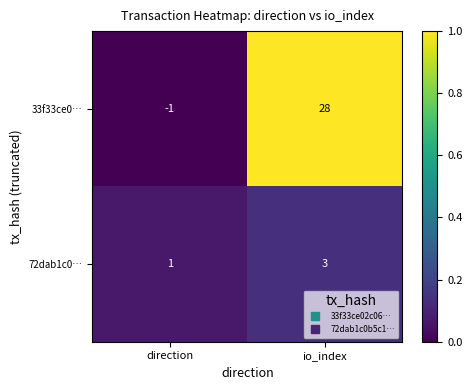

At which category is the sum across all series the highest?

io_index